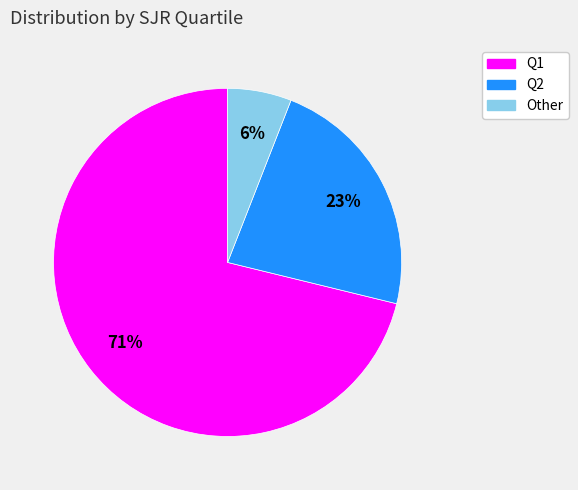

Combined, do Q2 and Other account for over 50%?

No